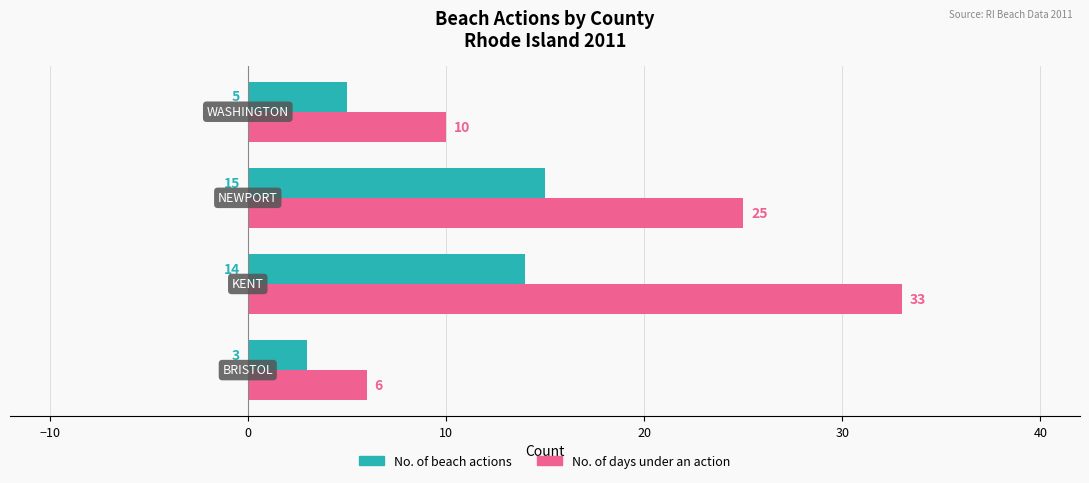

Rank the series by their average value, from highest to lowest.

No. of days under an action, No. of beach actions